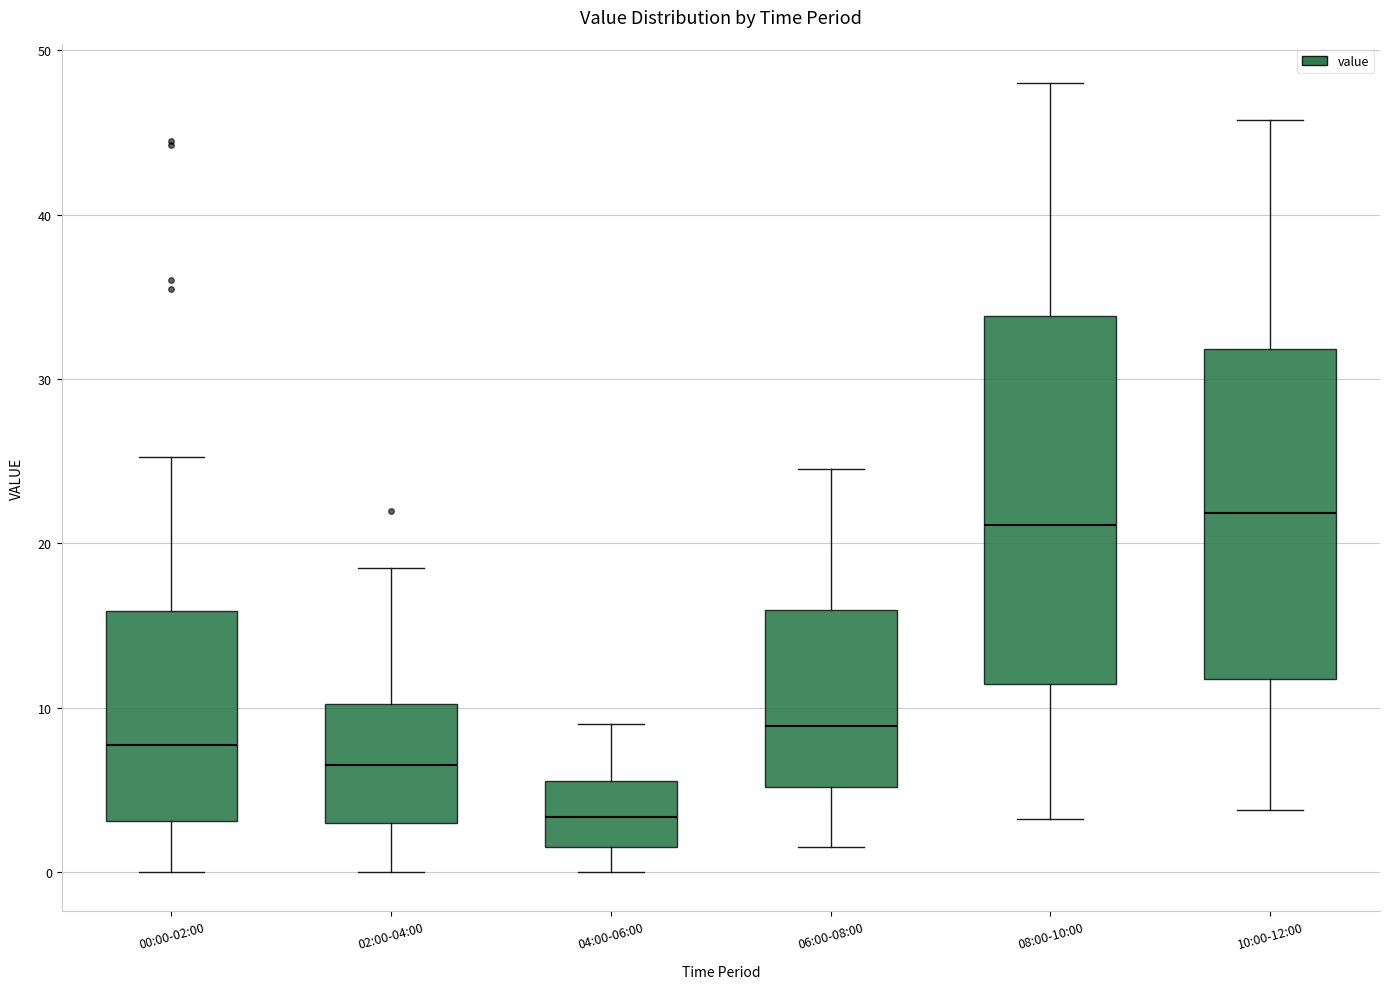

Reading left to right, read every box against the y-axis: the position of its median line, the range the box covers, and the ends of its whiskers. The values are not printed on the chart, so give them approximately, as read against the axis.

00:00-02:00: median 8, box 3 to 16, whiskers 0 to 25
02:00-04:00: median 7, box 3 to 10, whiskers 0 to 19
04:00-06:00: median 3, box 2 to 6, whiskers 0 to 9
06:00-08:00: median 9, box 5 to 16, whiskers 2 to 25
08:00-10:00: median 21, box 11 to 34, whiskers 3 to 48
10:00-12:00: median 22, box 12 to 32, whiskers 4 to 46